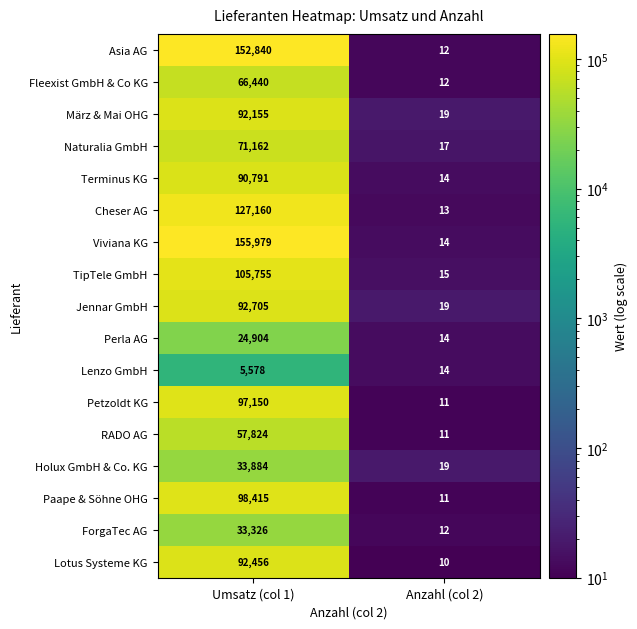

What is the difference between the highest and lowest values at Anzahl (col 2)?

9